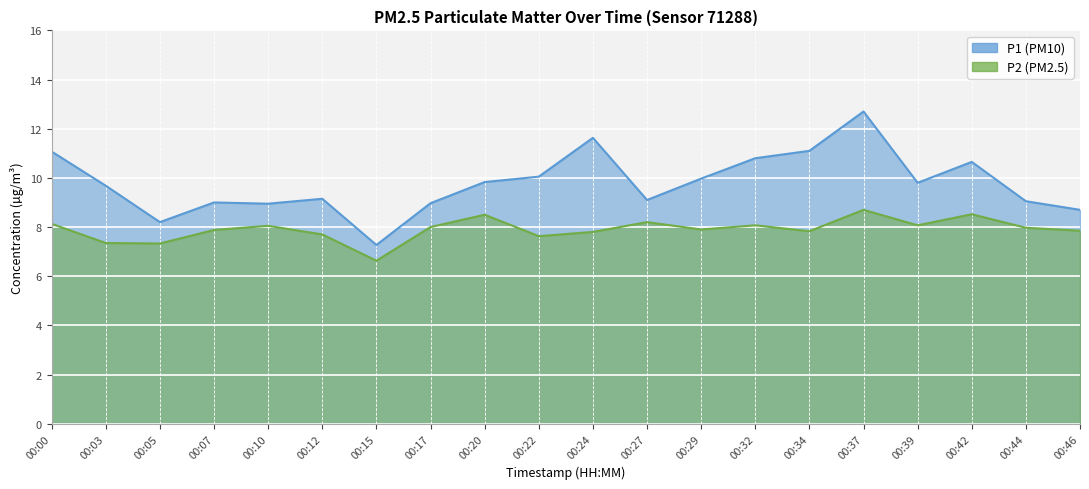

True or false: P2 and P1 cross at least once.

False